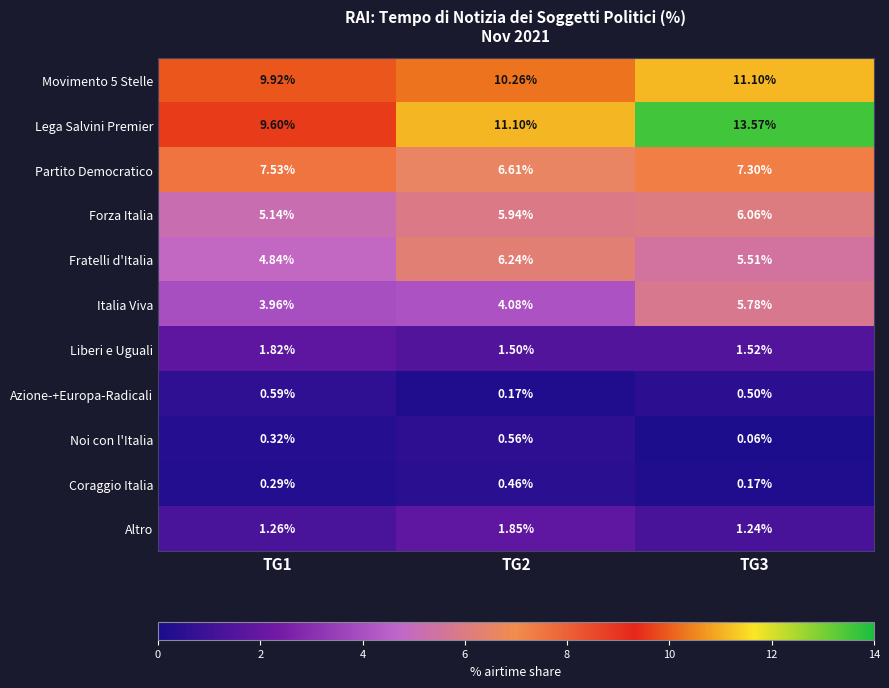

Is the value of Liberi e Uguali at TG2 greater than the value of Noi con l'Italia at TG3?

Yes